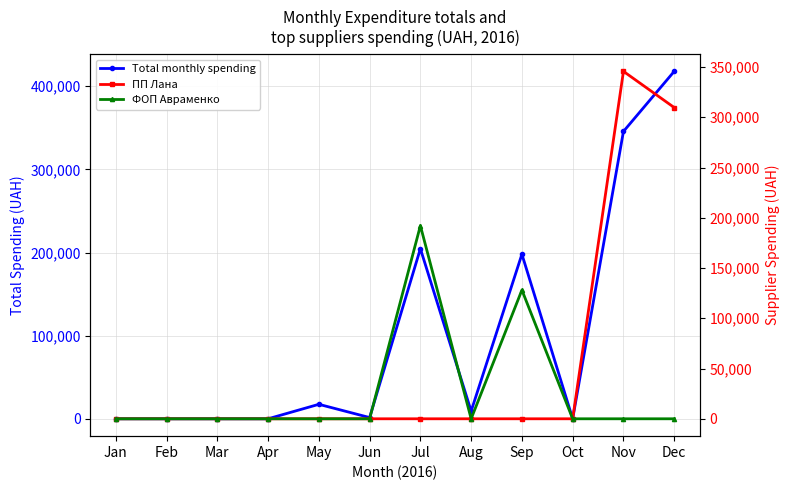

How many data points does each series have?

12